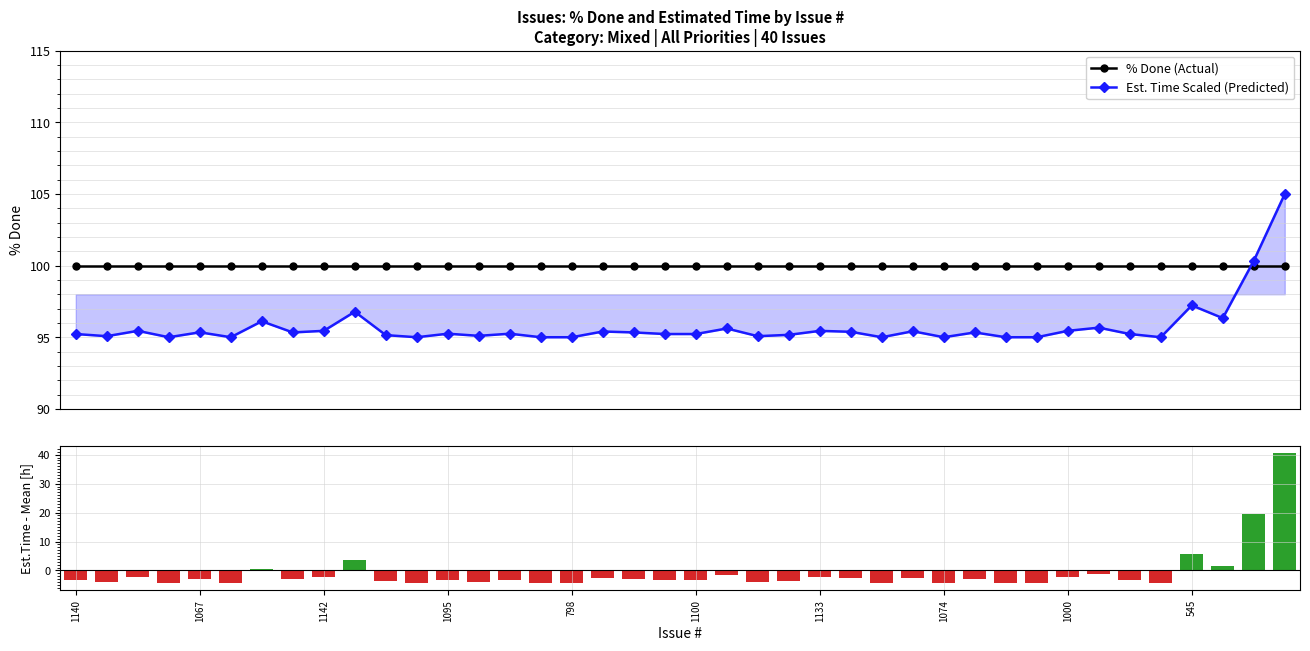

What is the lowest value of the % Done (Actual) series?

100.0